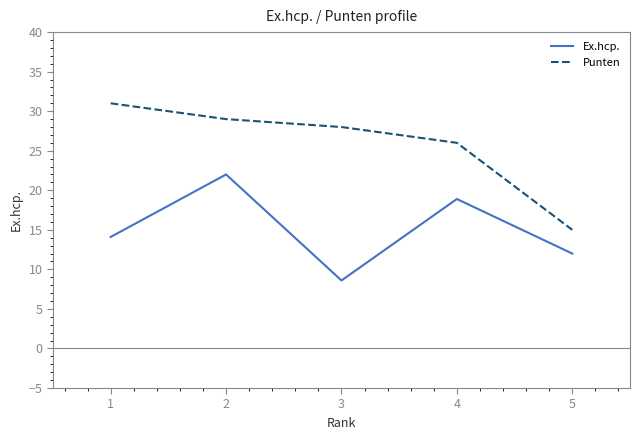

At which label is Punten closest to 23?

4